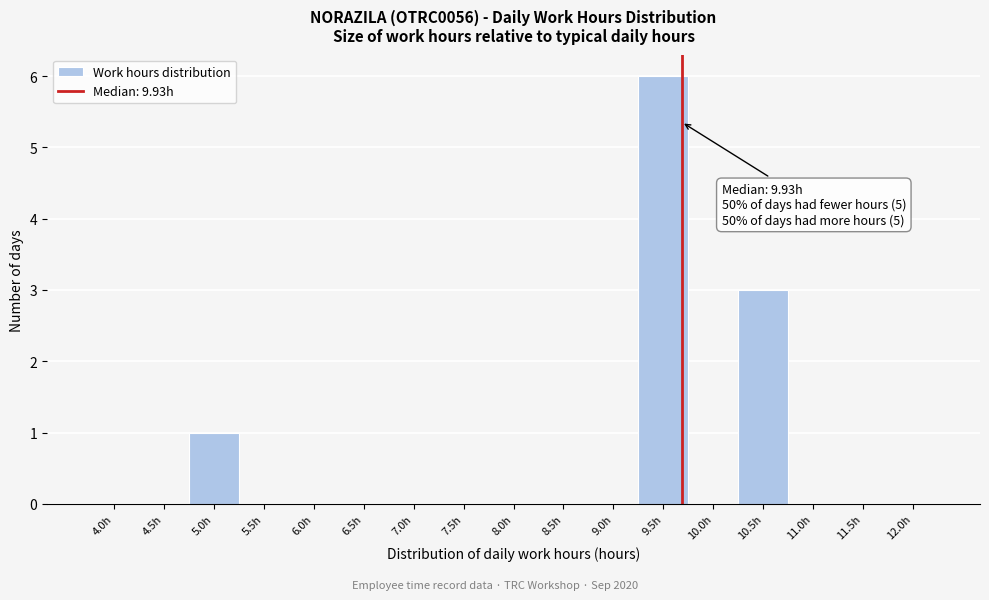

Reading right to left, list all the values displayed in this chart.

12.0h=0	11.5h=0	11.0h=0	10.5h=3	10.0h=0	9.5h=6	9.0h=0	8.5h=0	8.0h=0	7.5h=0	7.0h=0	6.5h=0	6.0h=0	5.5h=0	5.0h=1	4.5h=0	4.0h=0